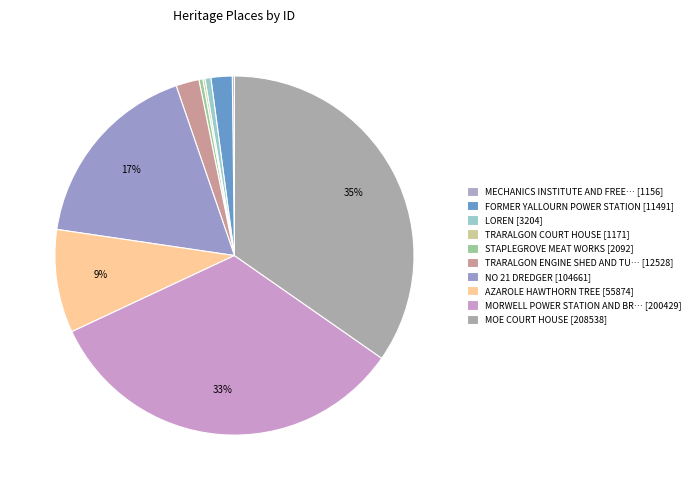

Count the number of slices in the pie.

10